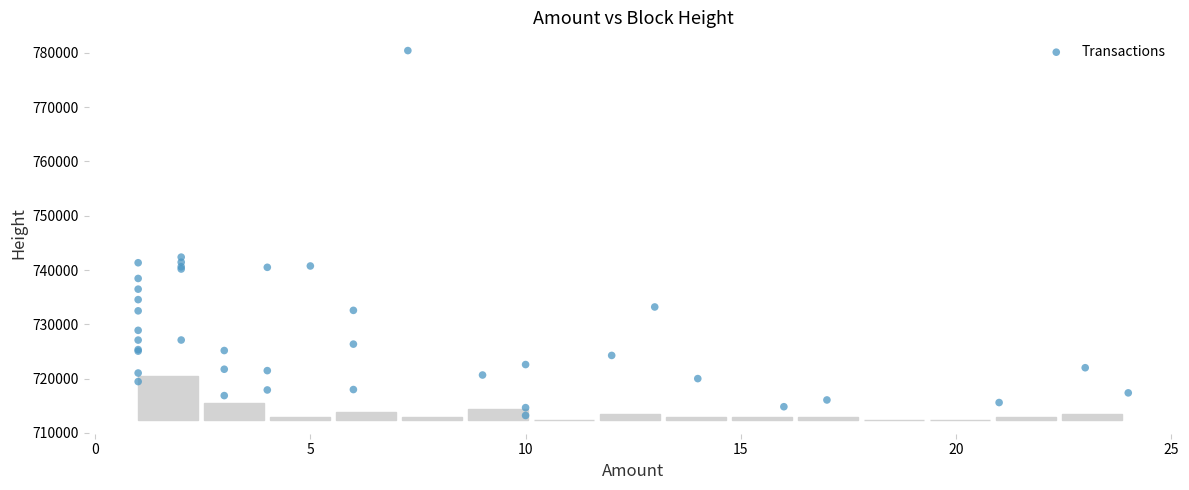

What Y value in the scatter plot is closest to 746815?

742378